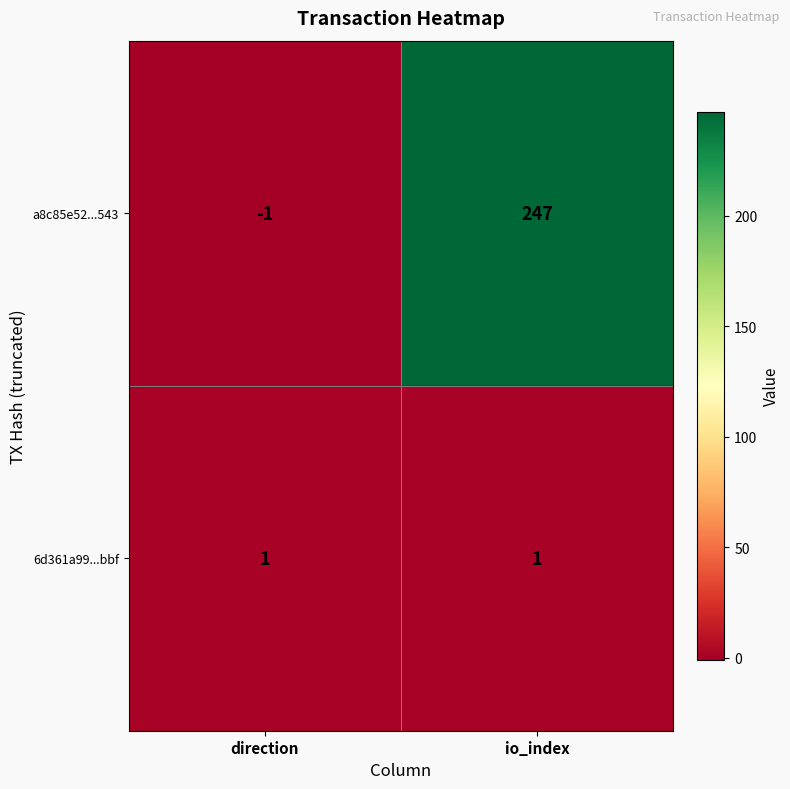

Which label corresponds to the smallest value in the chart?

direction